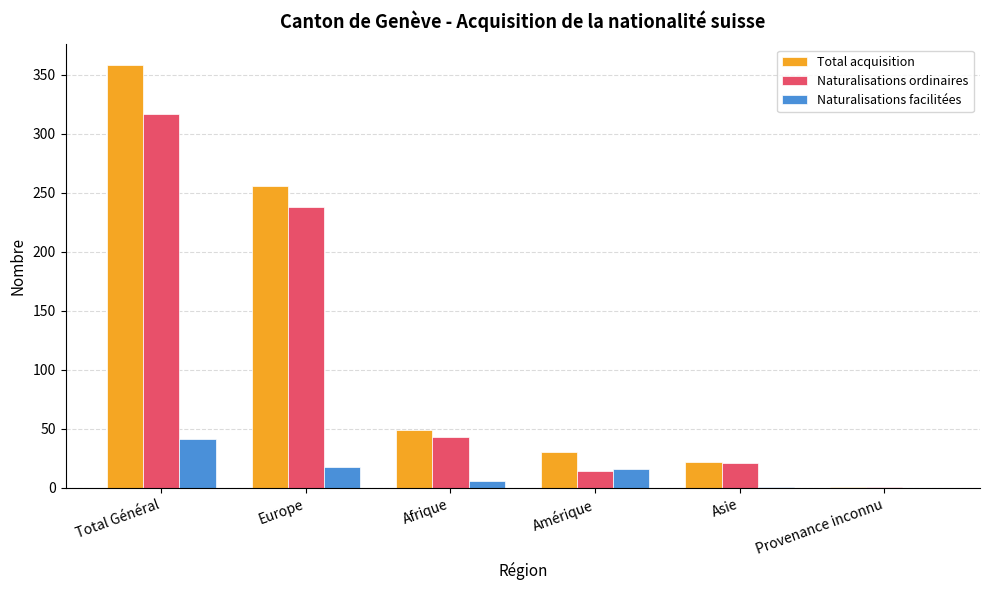

What is the total value across all series at Europe?

512